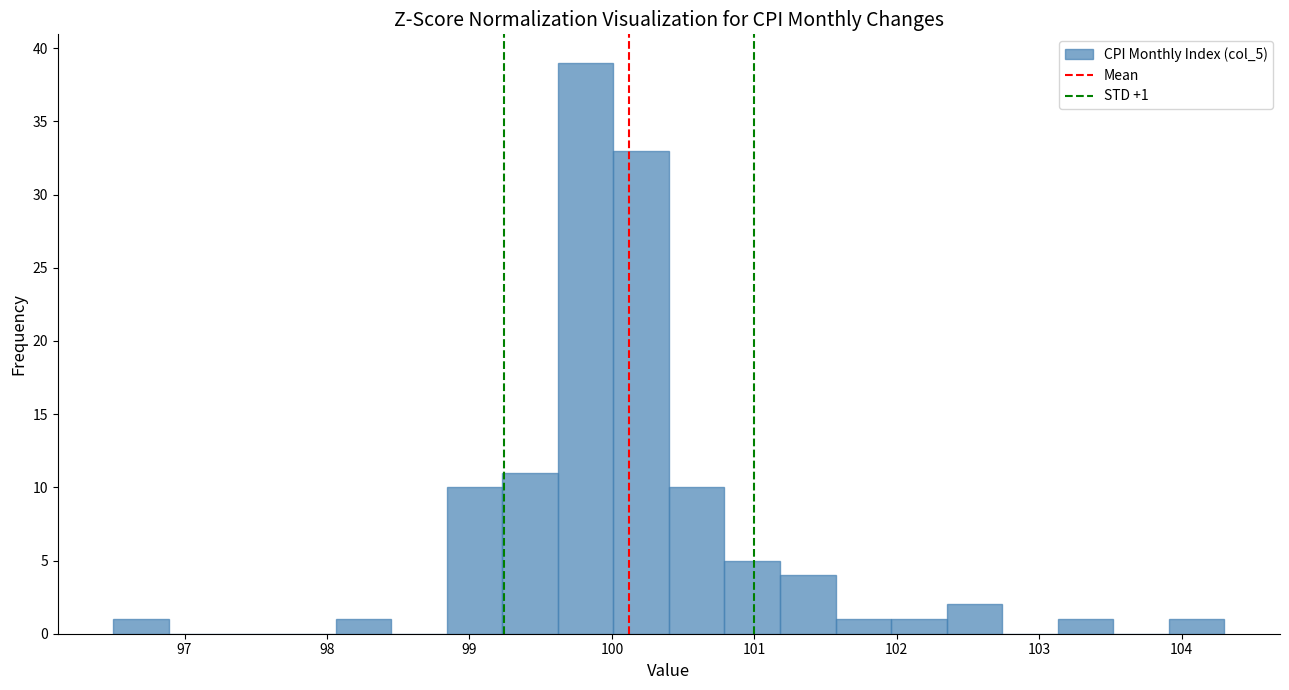

Around what value on the x-axis is the tallest bar? Give the approximate position of its centre, as read against the axis.

99.8